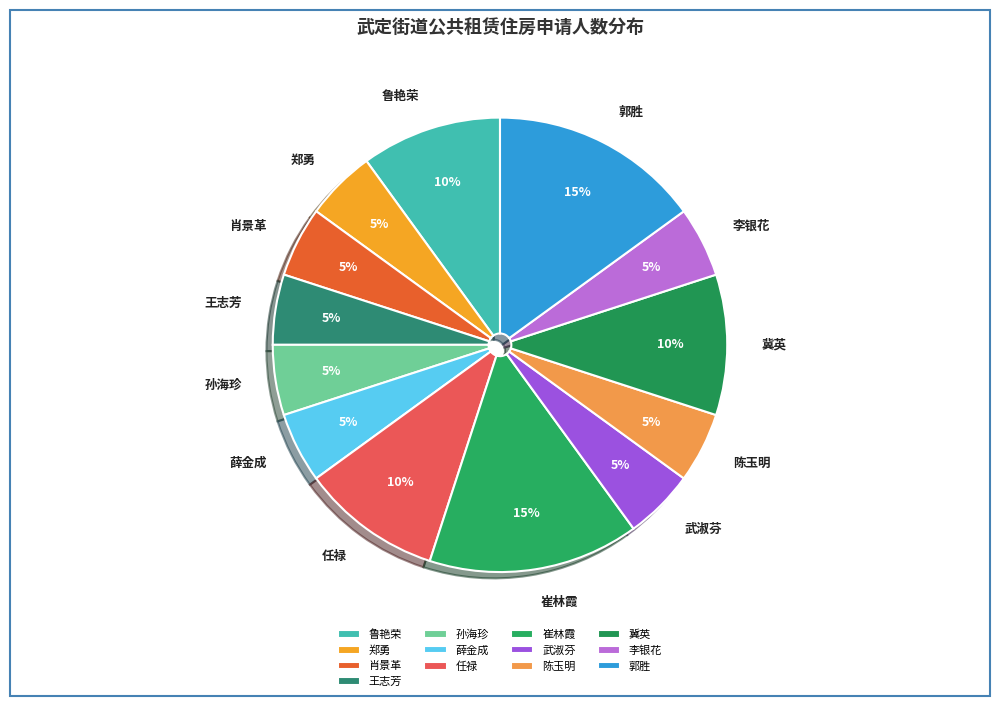

Does any single category account for the majority?

No